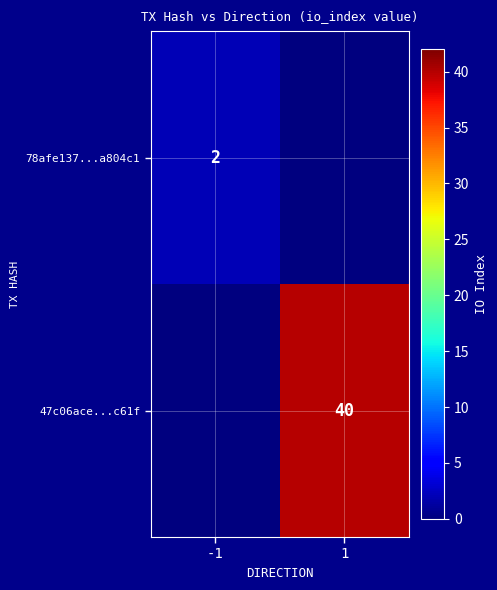

Is it true that 78afe137...a804c1 equals 2 at -1?

True